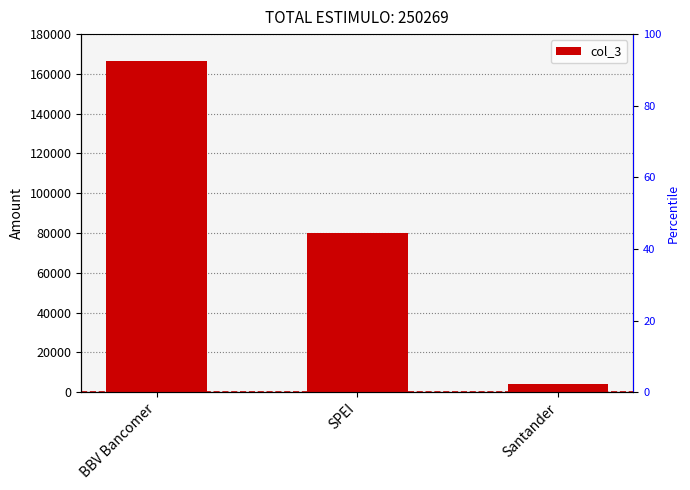

True or false: the data shows 166272.6 at BBV Bancomer.

True